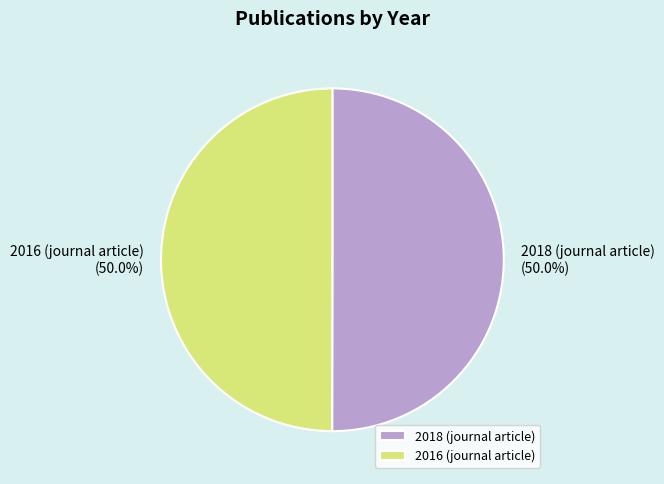

The 2018 (journal article) slice represents 58% of the pie. True or false?

False